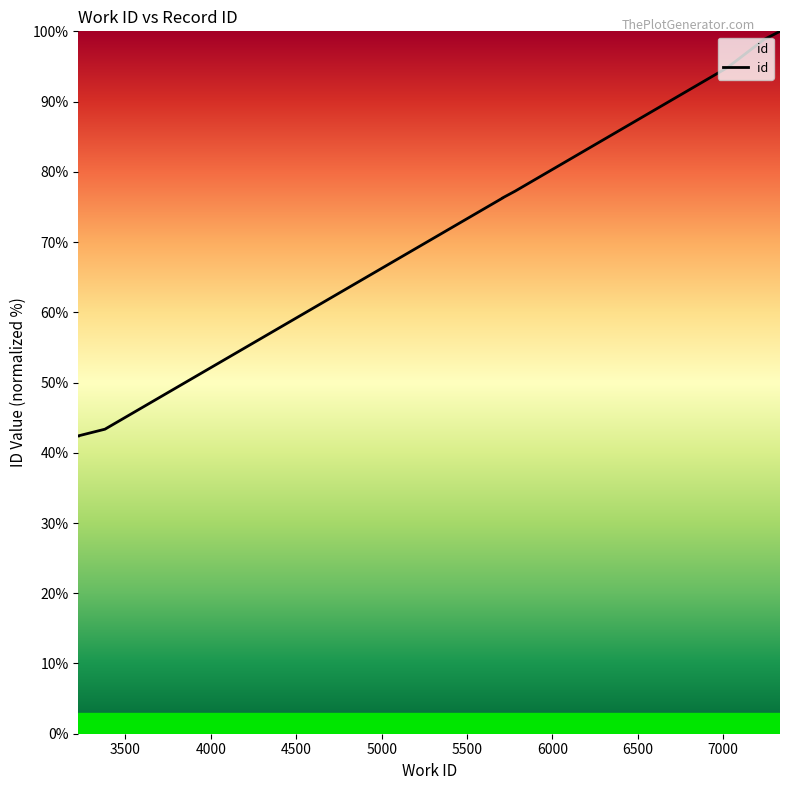

Reading left to right, what are all the values shown in this chart?

3224=42.4	3224=42.4	3380=43.4	5709=76.3	5709=76.3	5709=76.3	5782=77.3	7024=94.8	7238=98.8	7332=100.0